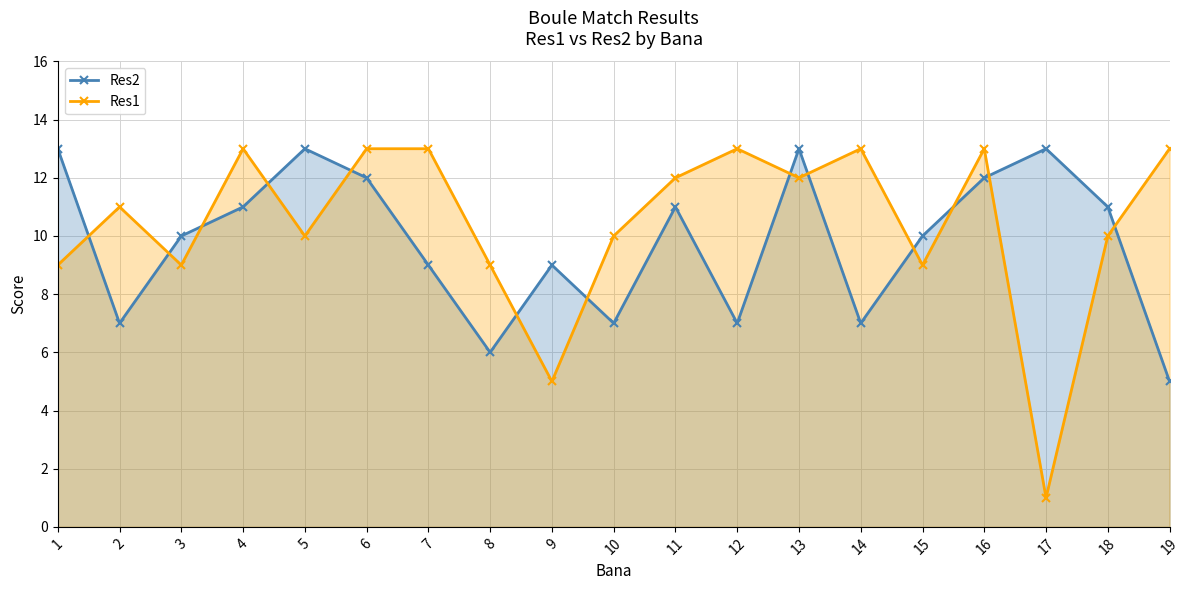

At which category does the chart reach its peak across all series?

1